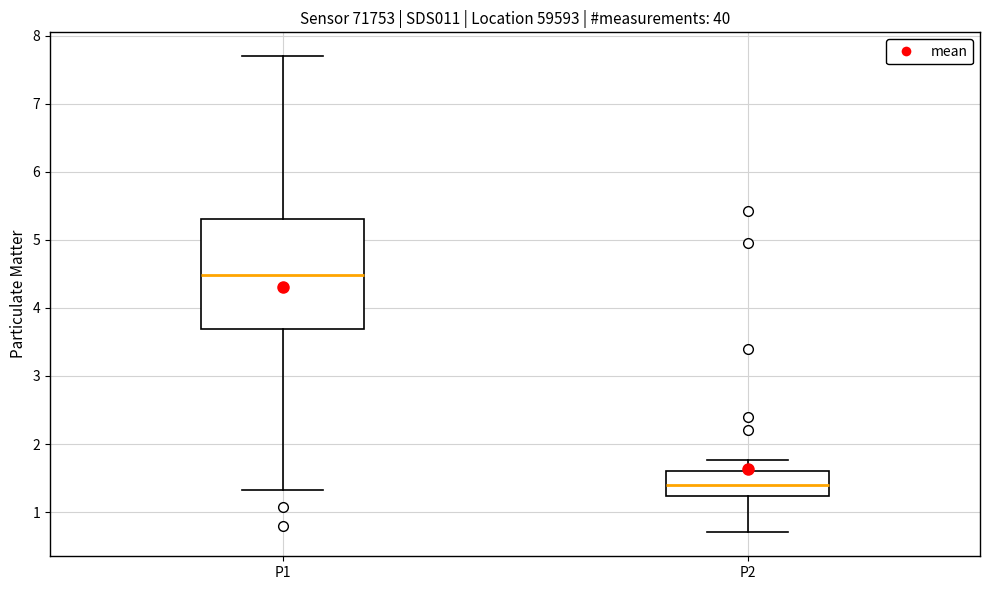

Which box is the tallest, from its lower edge to its upper edge?

P1